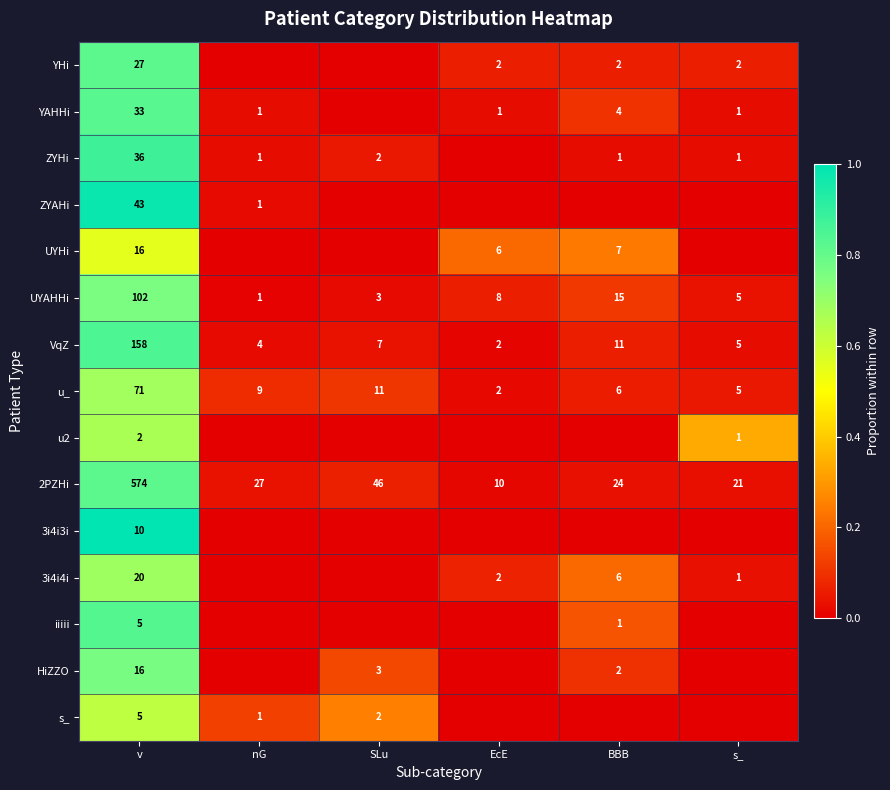

What is the difference between the maximum and second lowest values in the u_ series?

66